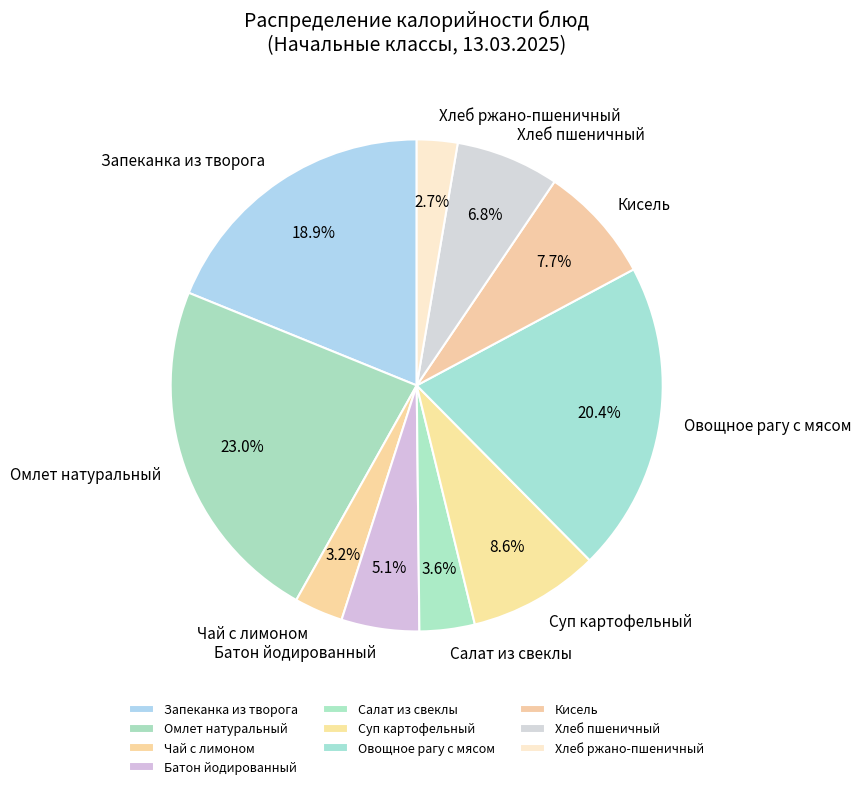

How many segments does this pie chart have?

10